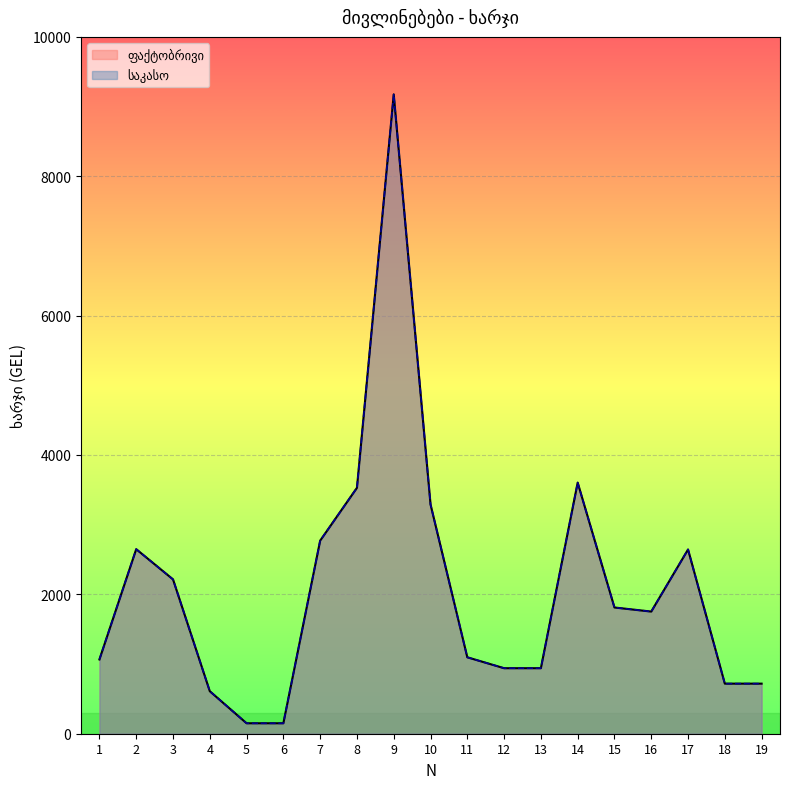

What are all the series names shown in the legend?

ფაქტობრივი, საკასო